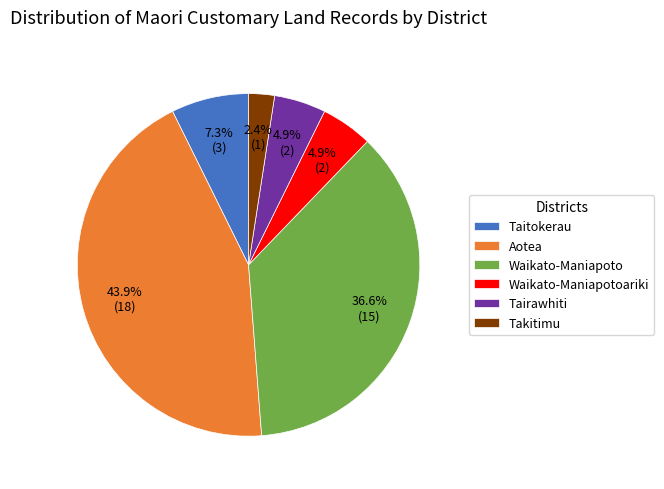

Between Waikato-Maniapoto and Aotea, which is larger?

Aotea